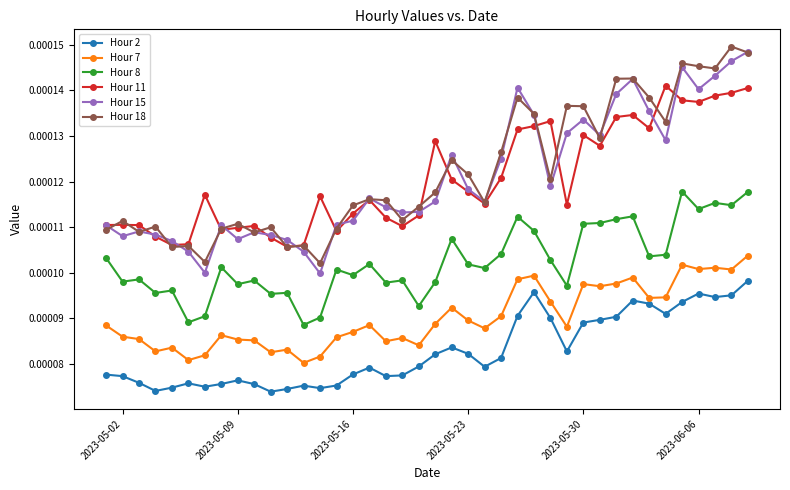

True or false: Hour 2 and Hour 11 intersect in this chart.

False